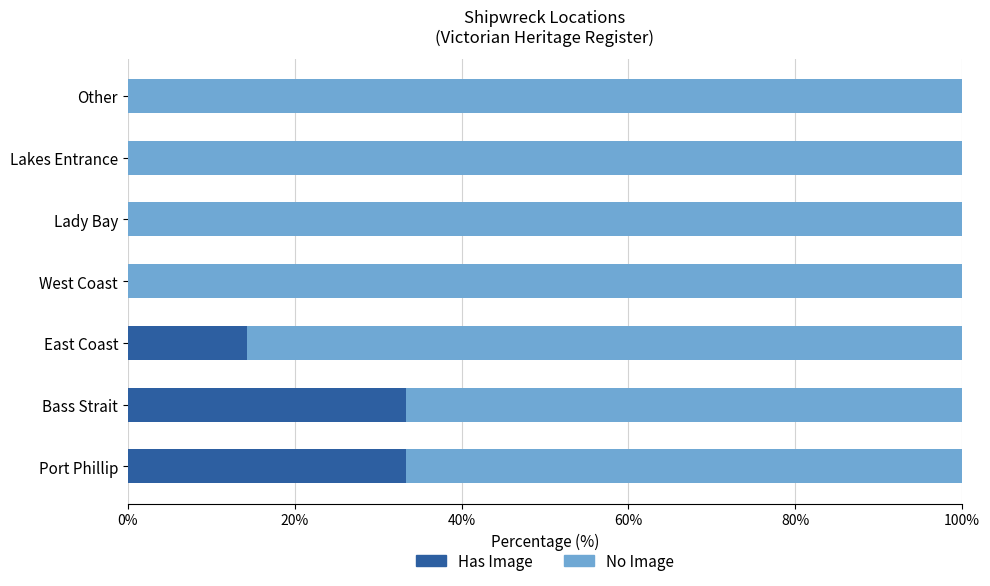

What is the total value across all series at East Coast?

100.0